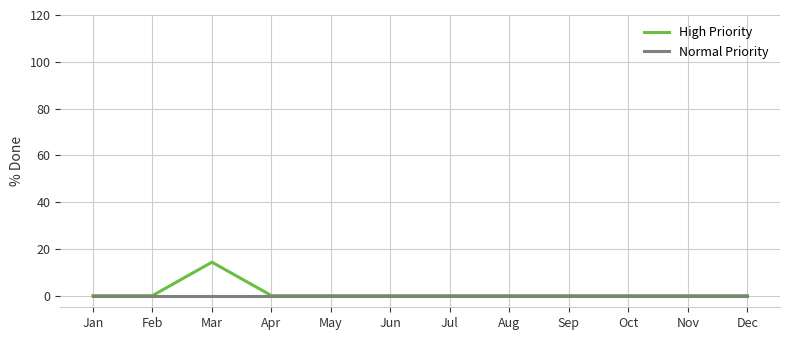

How many distinct data groups are displayed?

2